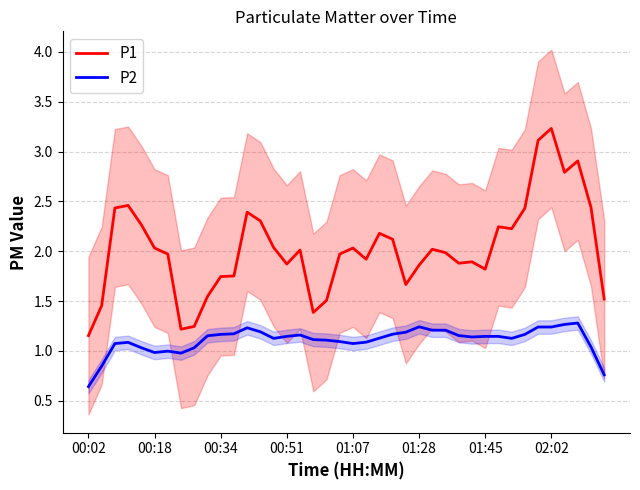

What is the highest value of the P1 series?

3.2